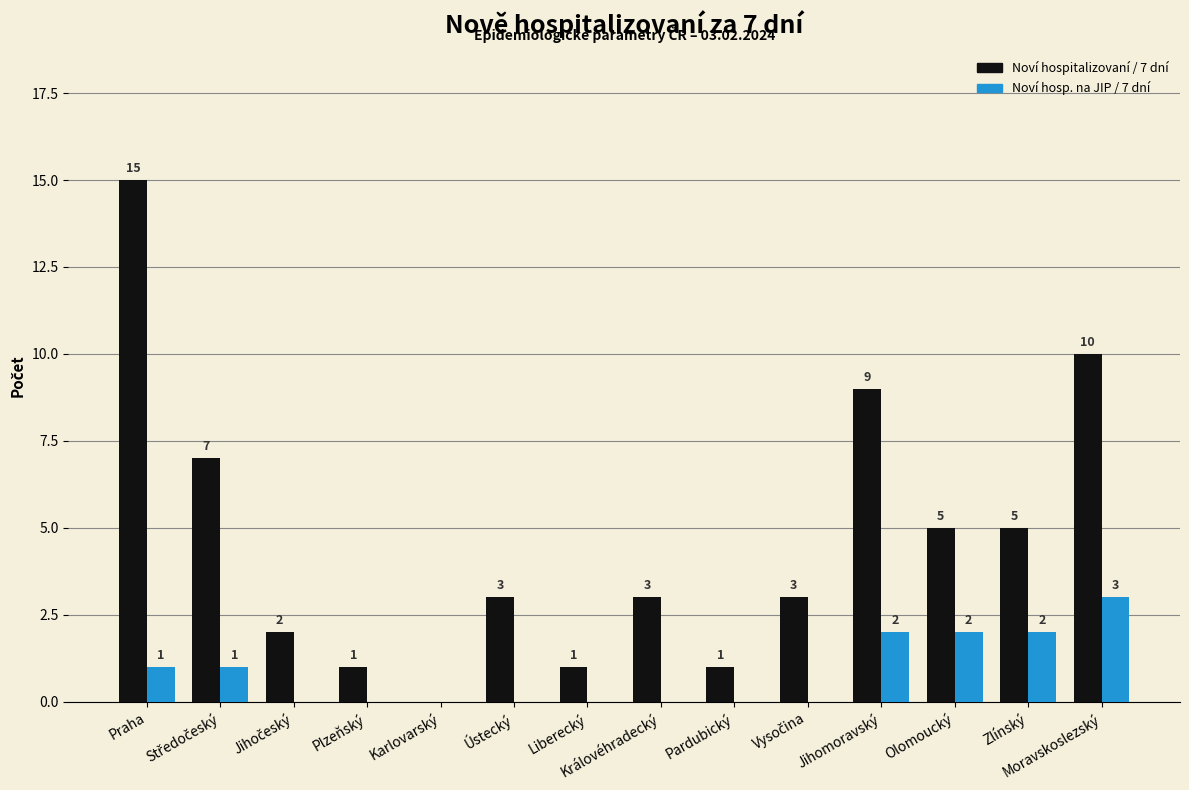

Which series has the largest total across all categories?

Noví hospitalizovaní / 7 dní